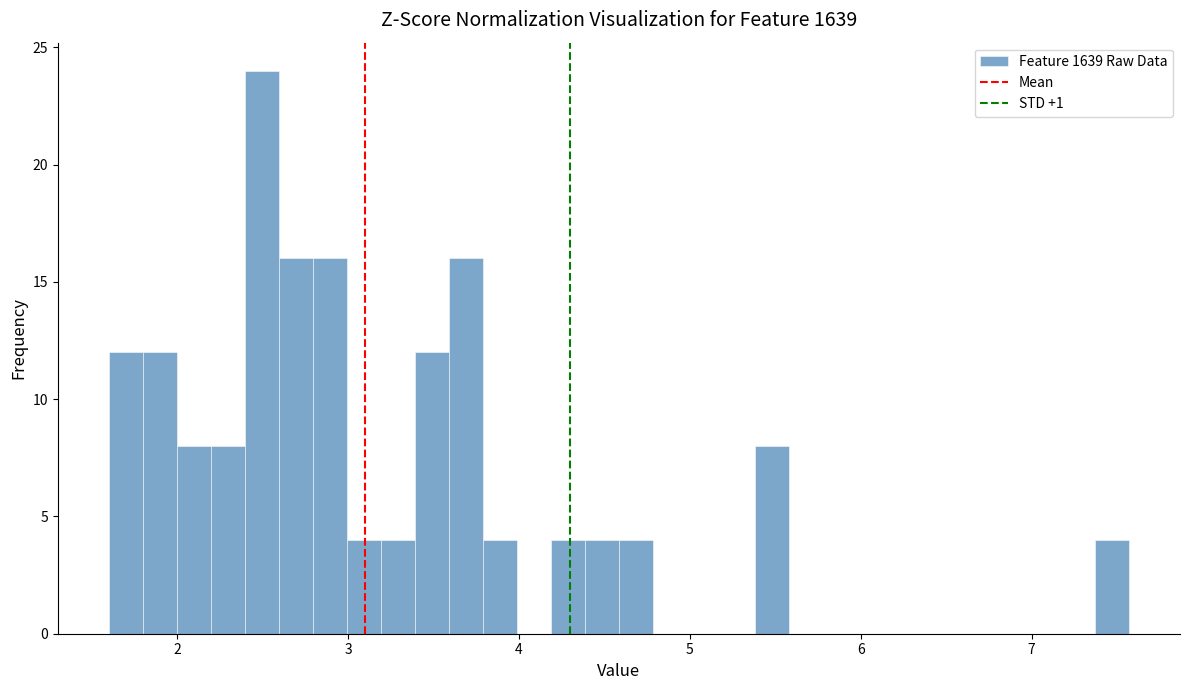

Read against the x-axis, roughly where is the centre of the tallest bar?

2.5